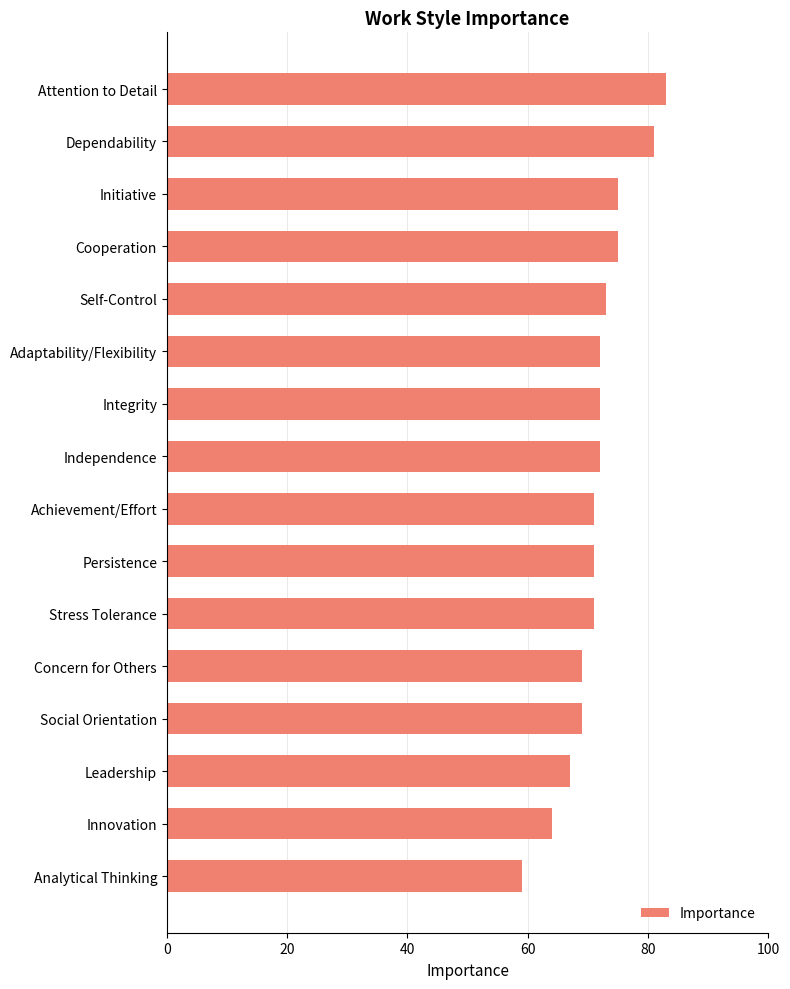

Is it true that the value at Cooperation is 36?

False